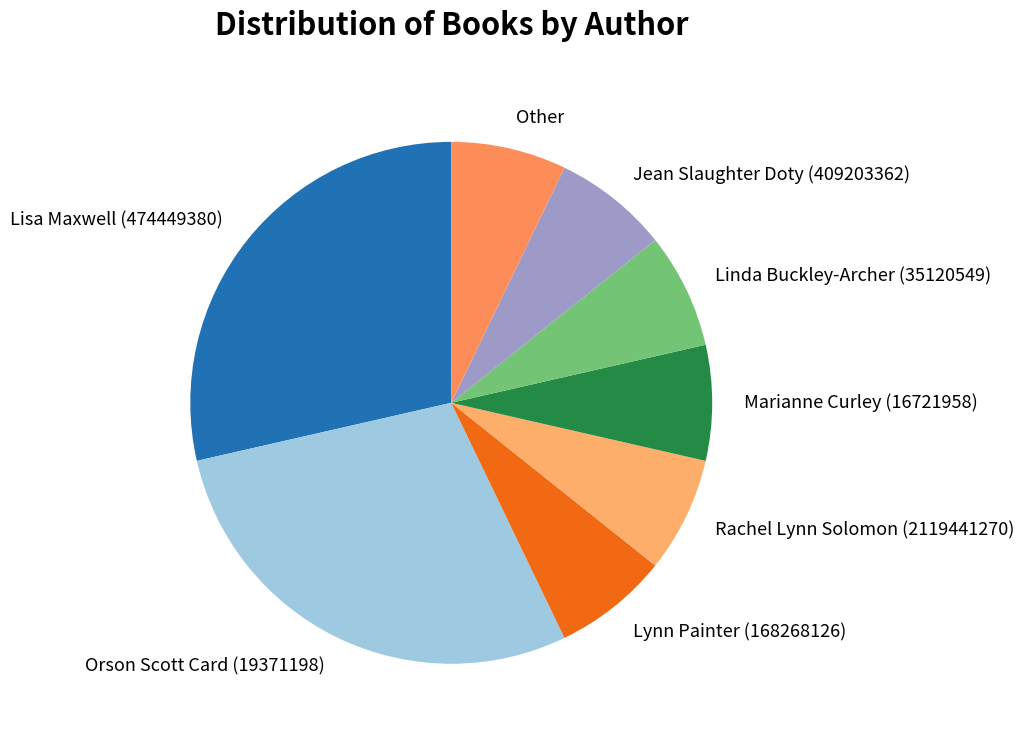

True or false: Rachel Lynn Solomon (2119441270) accounts for 7% of the total.

True